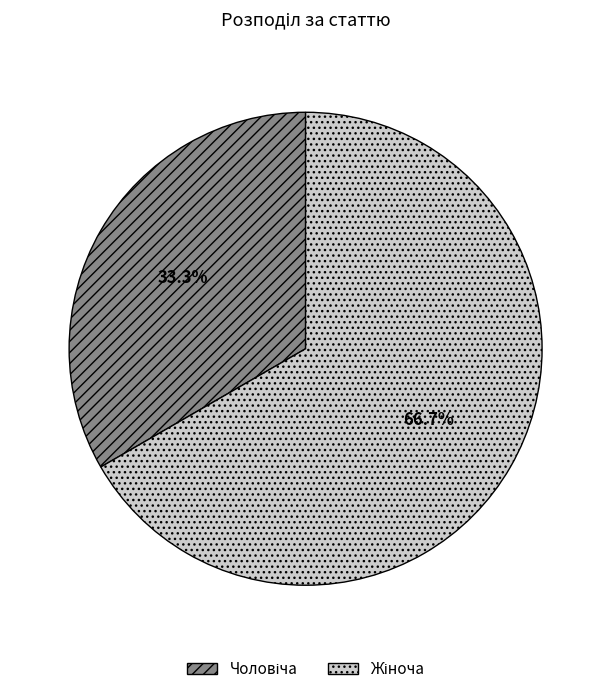

Does any single category account for the majority?

Yes